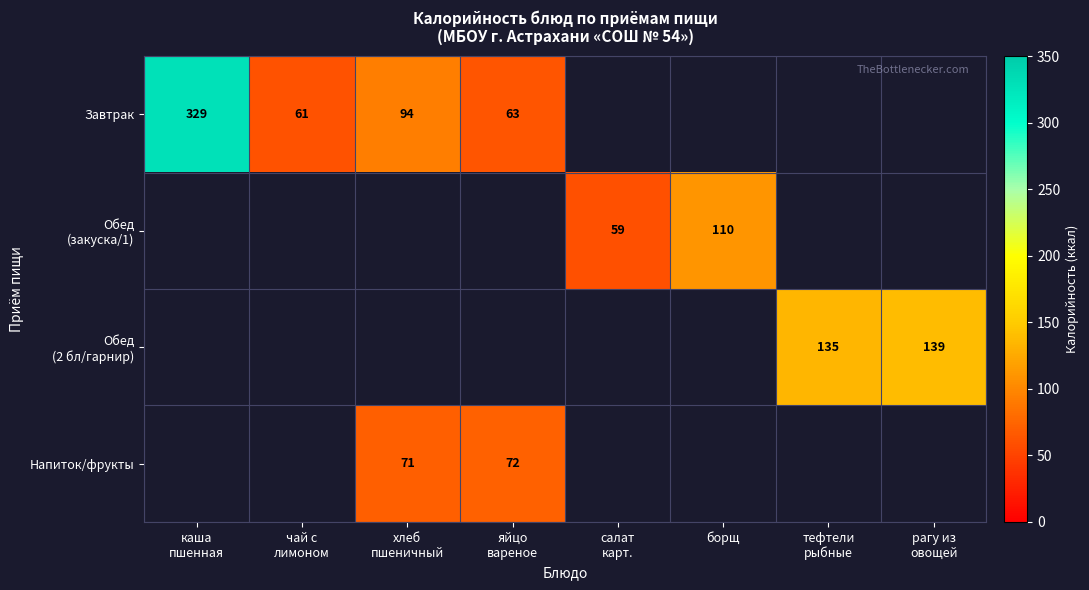

At рагу из овощей, list the series in order from largest to smallest.

Завтрак, Обед (закуска/1), Обед (2 бл/гарнир), Напиток/фрукты